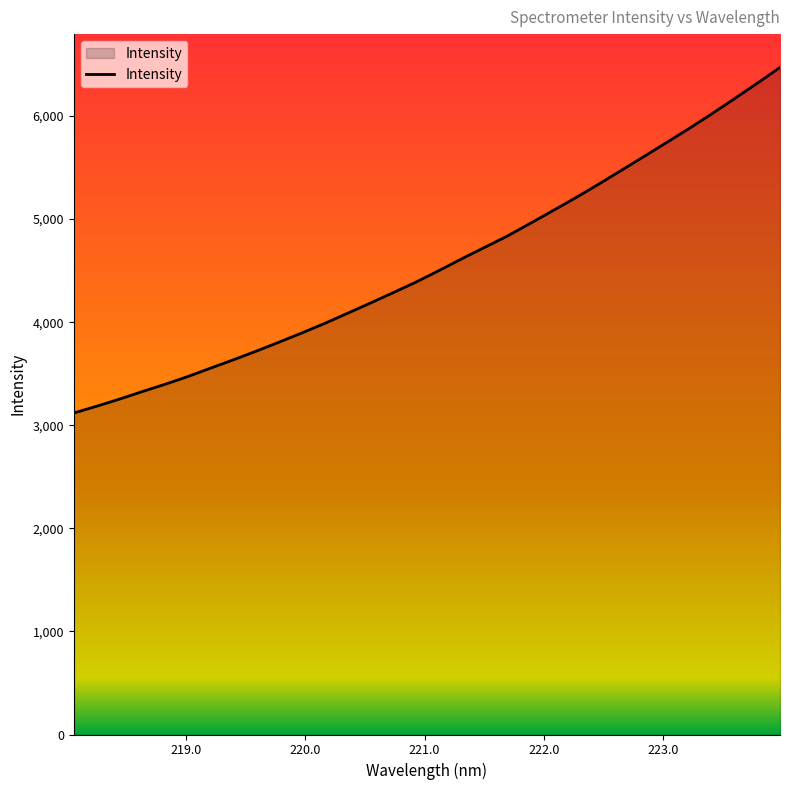

What is the difference between the maximum and minimum values?

3352.7